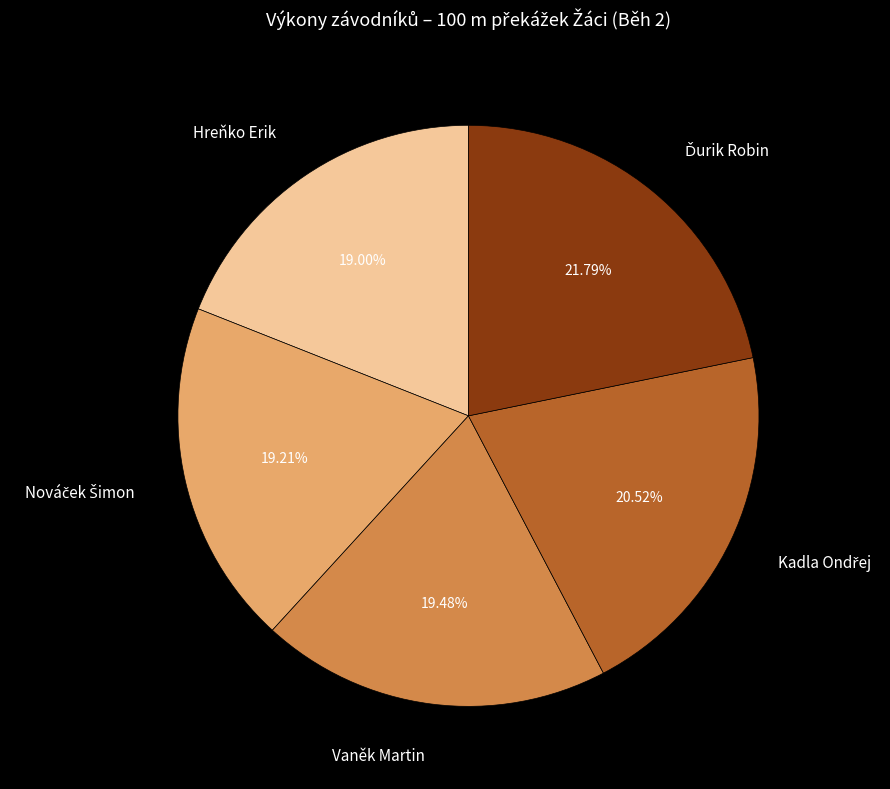

Is there any slice that represents more than half of the pie?

No